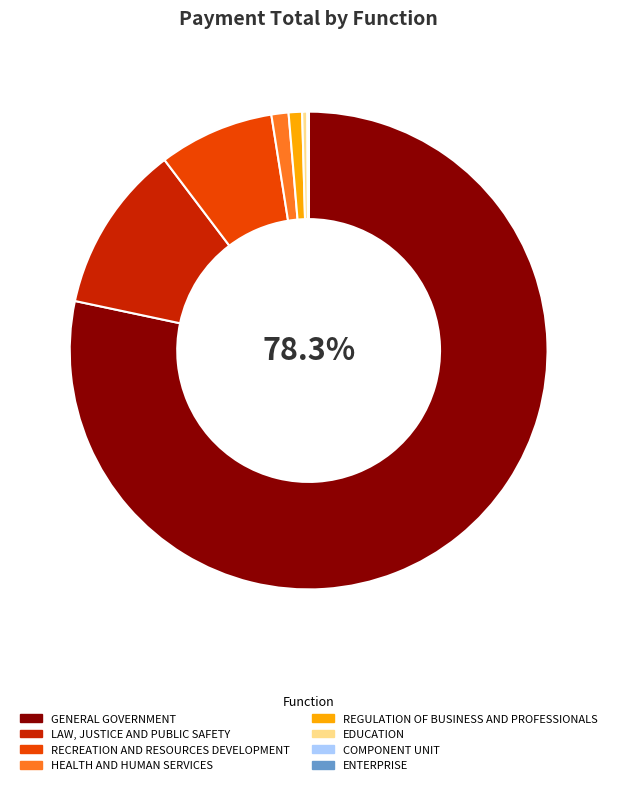

Which category has the biggest portion of the pie?

GENERAL GOVERNMENT